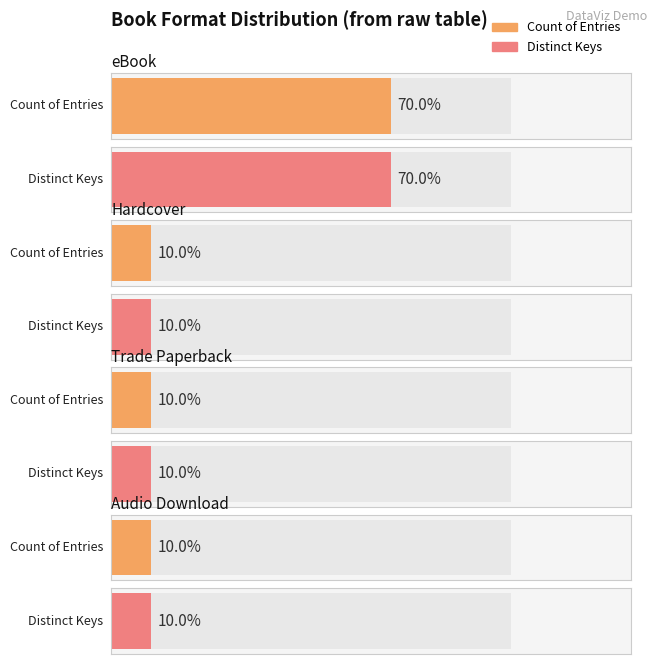

What is the label of the 1st bar from the right?

Audio Download